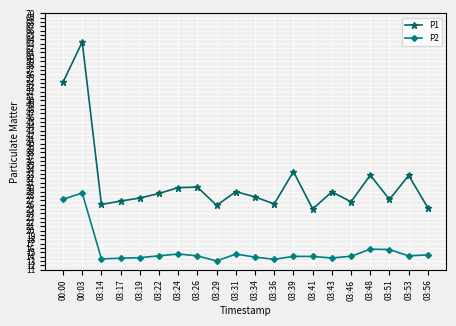

Where is the first local maximum for P1?

00:03